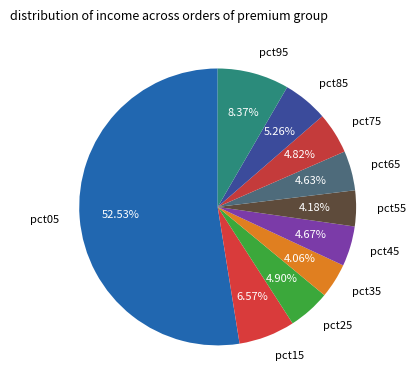

Which slice is the largest?

pct05